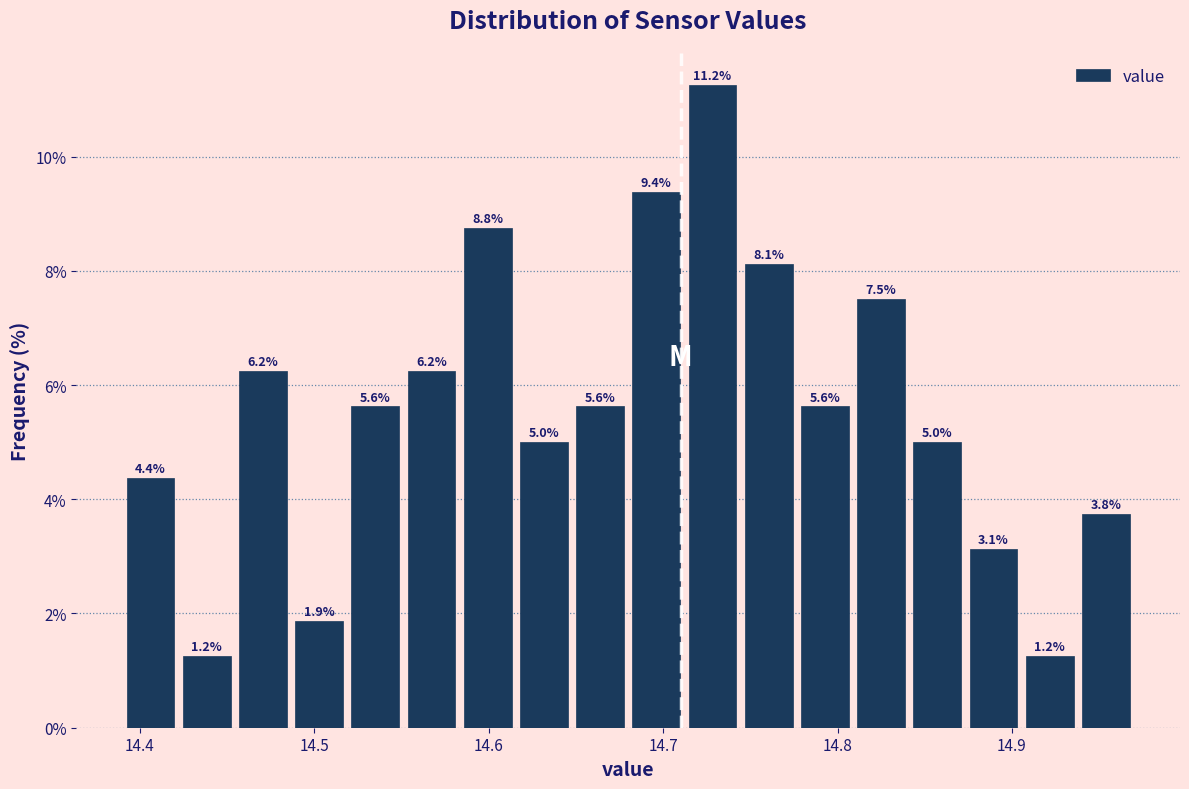

Around what value on the x-axis is the tallest bar? Give the approximate position of its centre, as read against the axis.

14.73